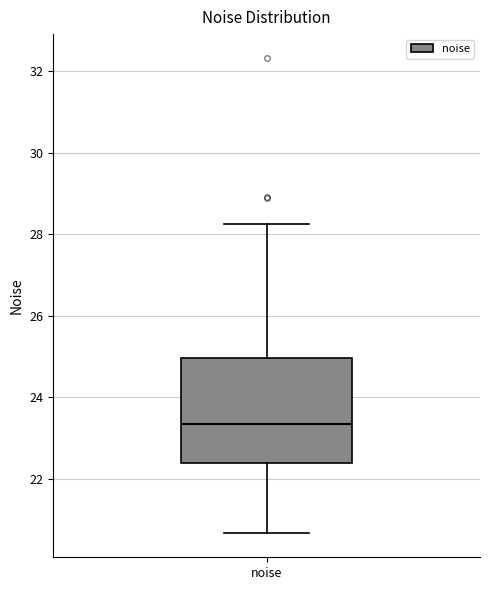

Transcribe this box plot: give where the median line is, the range the box spans, and where the two whiskers end, as read against the y-axis. The values are not printed on the chart, so give them approximately, as read against the axis.

median 23.4, box 22.4 to 25.0, whiskers 20.6 to 28.2